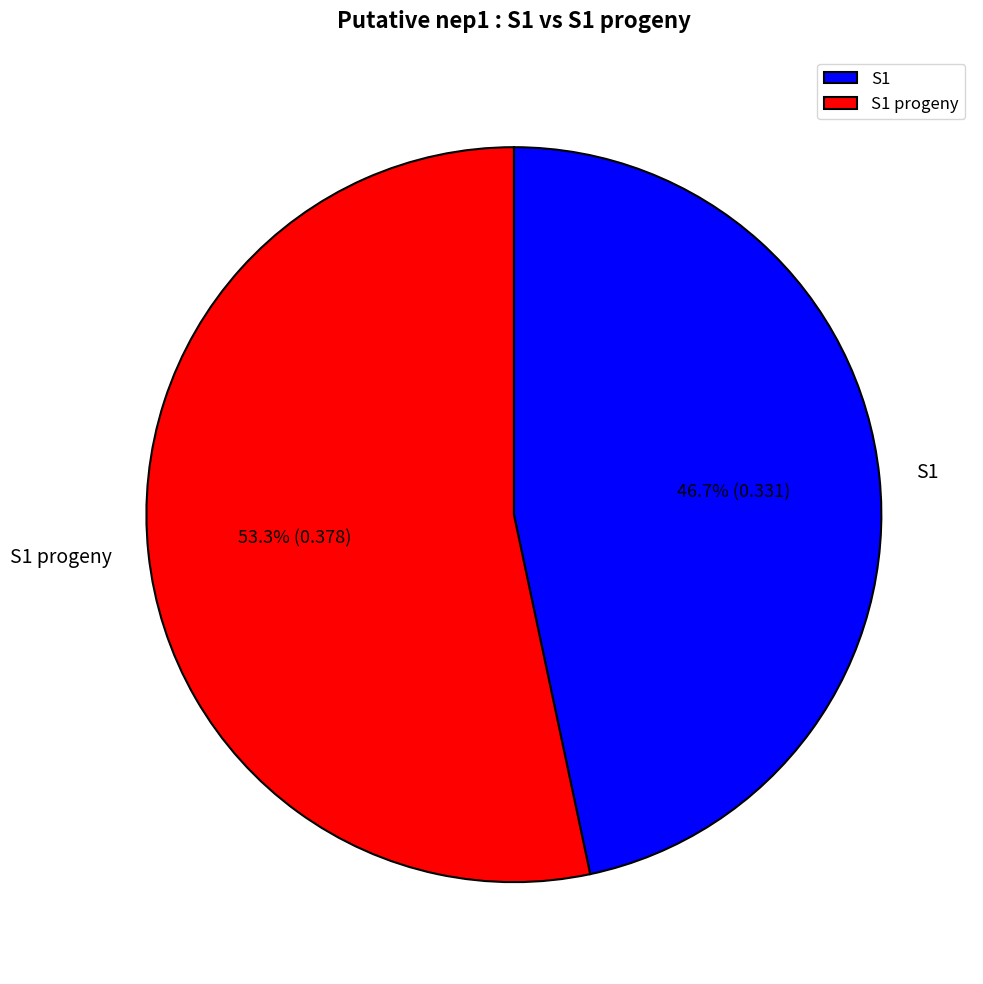

Which slice represents more than half of the pie?

S1 progeny